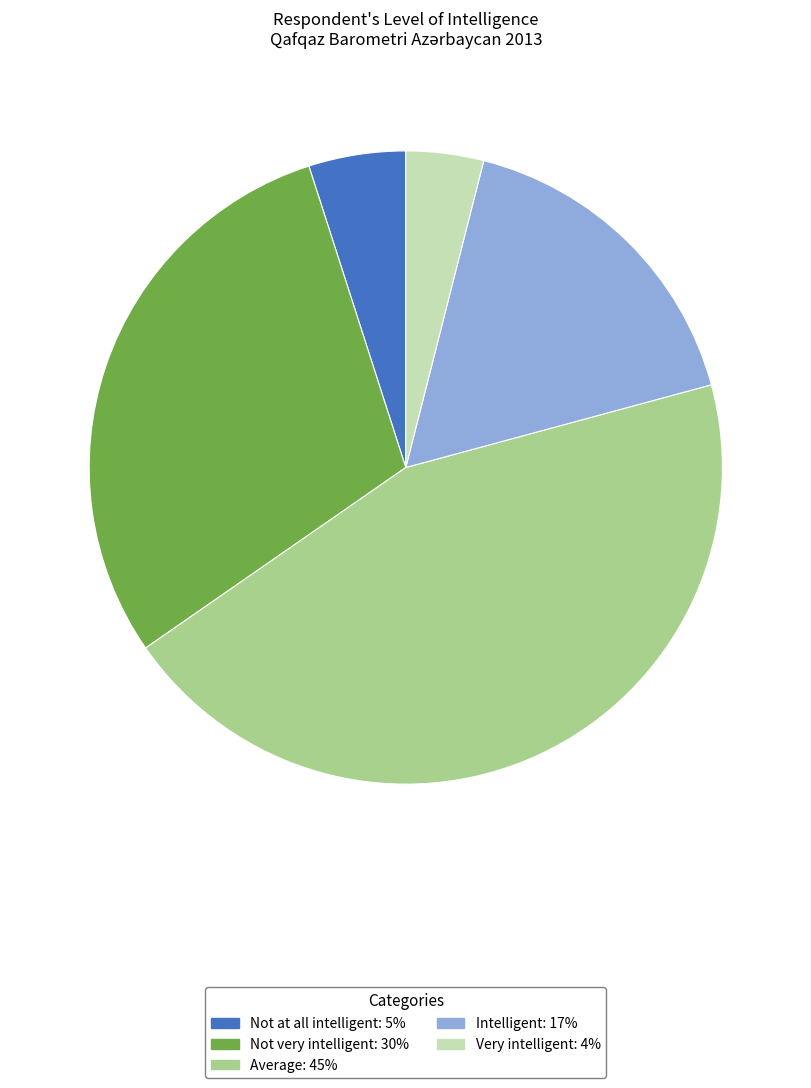

Which has a higher value, Intelligent or Average?

Average